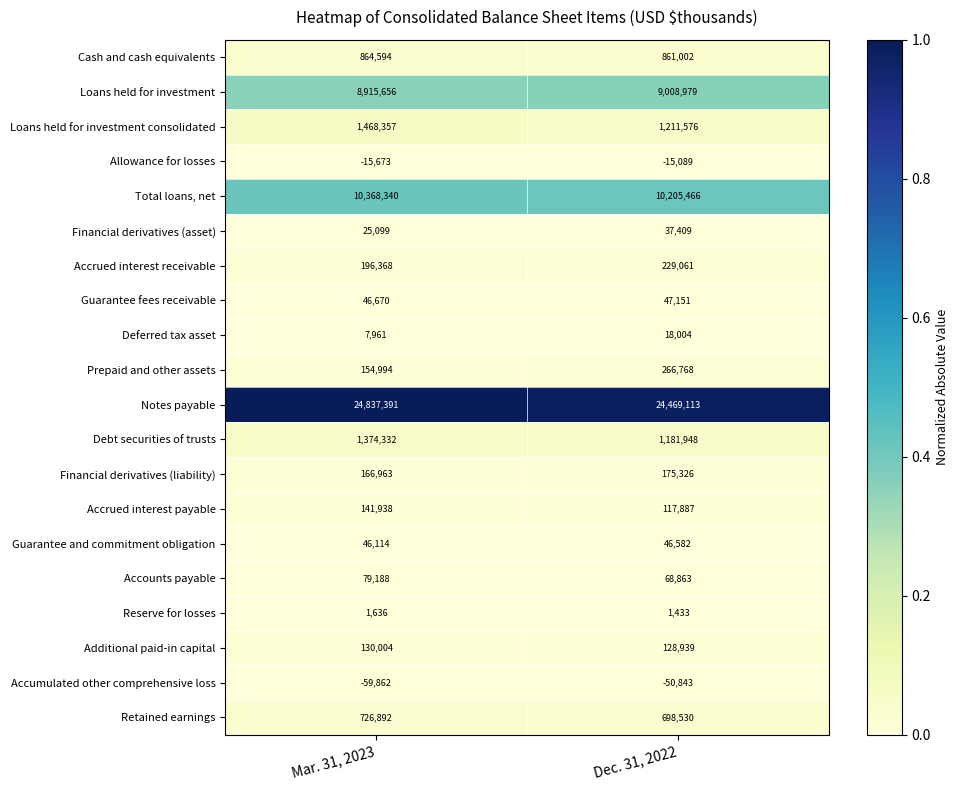

Which series has the largest total across all categories?

Notes payable